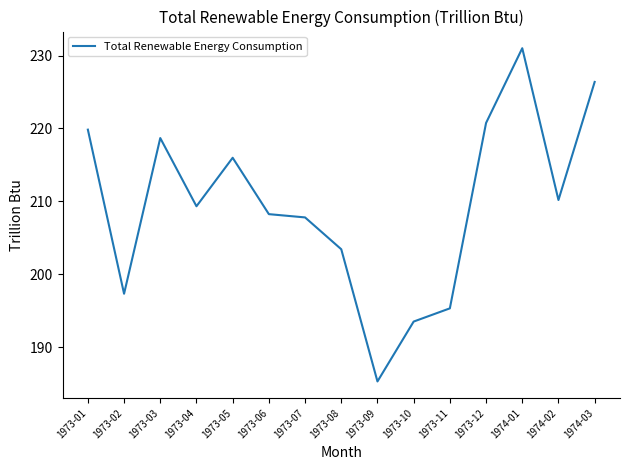

What is the ratio of the value at 1973-10 to the value at 1974-02?

0.9